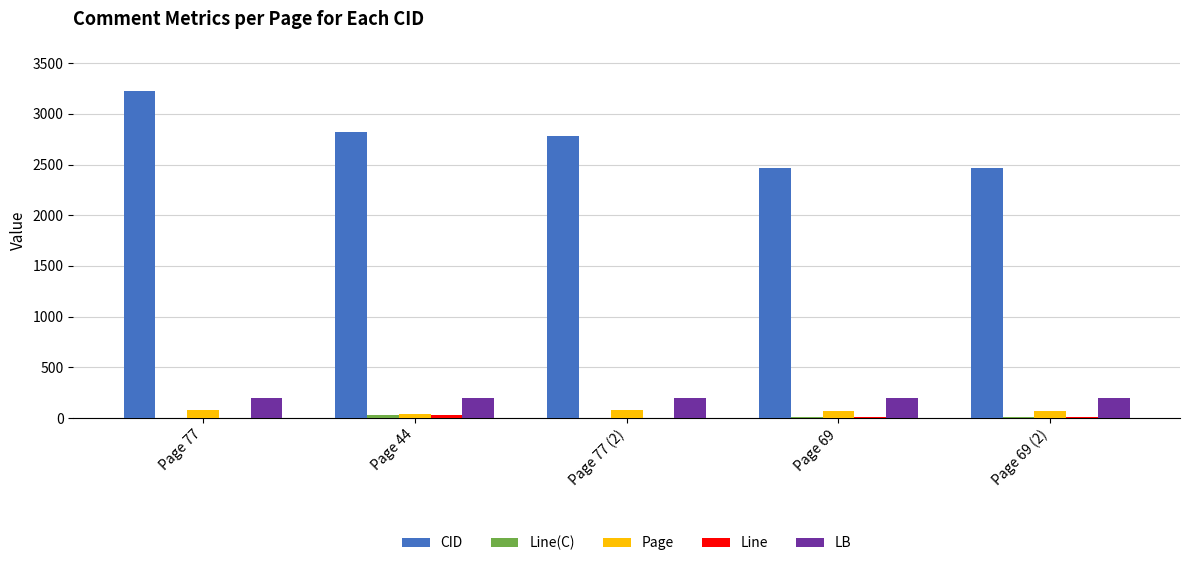

Which series changed the most between Page 77 (2) and Page 69?

CID